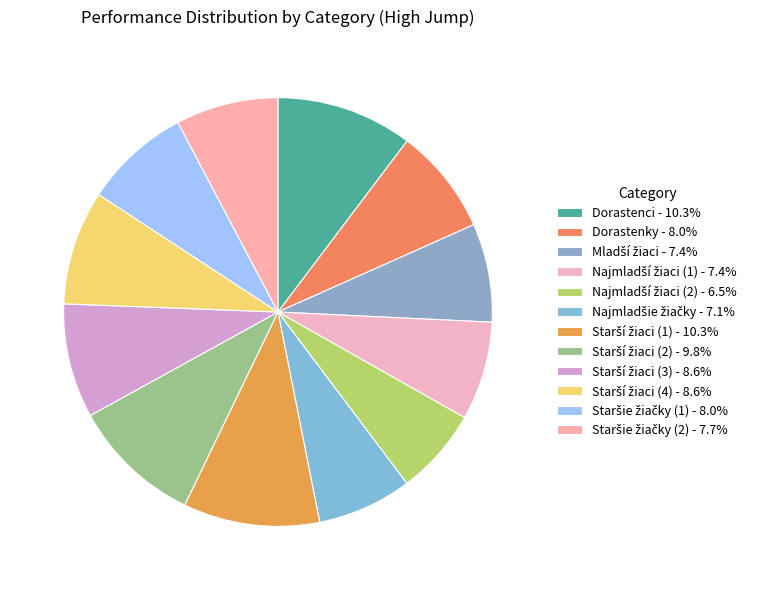

Rank the categories by value from lowest to highest.

Najmladší žiaci (2), Najmladšie žiačky, Mladší žiaci, Najmladší žiaci (1), Staršie žiačky (2), Dorastenky, Staršie žiačky (1), Starší žiaci (3), Starší žiaci (4), Starší žiaci (2), Dorastenci, Starší žiaci (1)